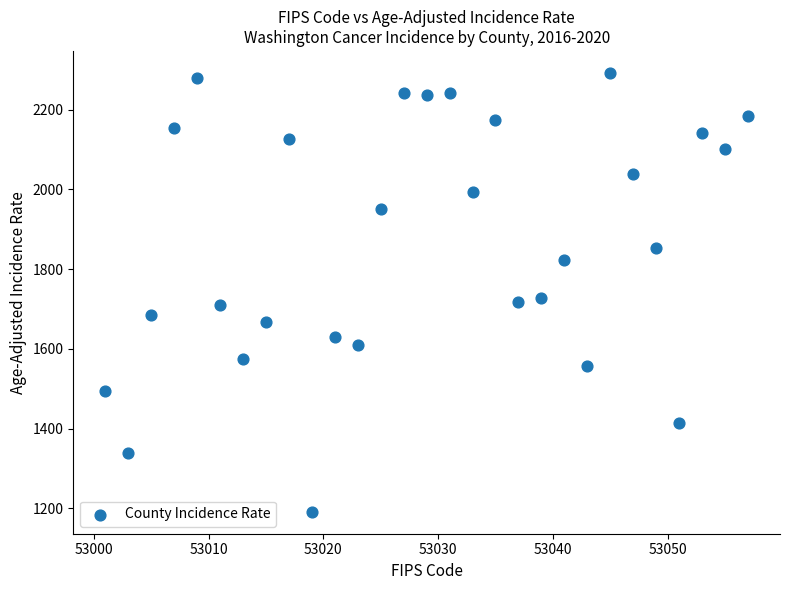

What is the range of Y values (max minus min)?

1101.0